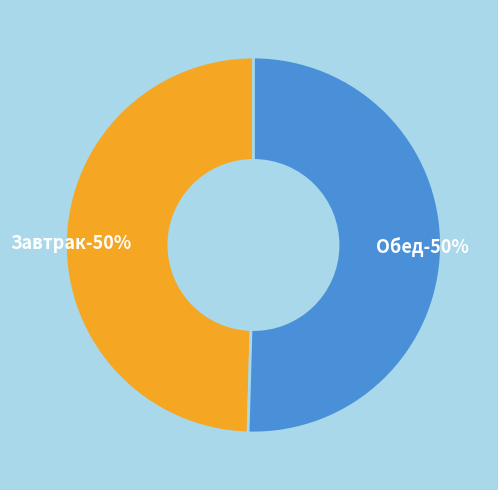

Do Обед and Завтрак together represent more than half of the pie?

Yes